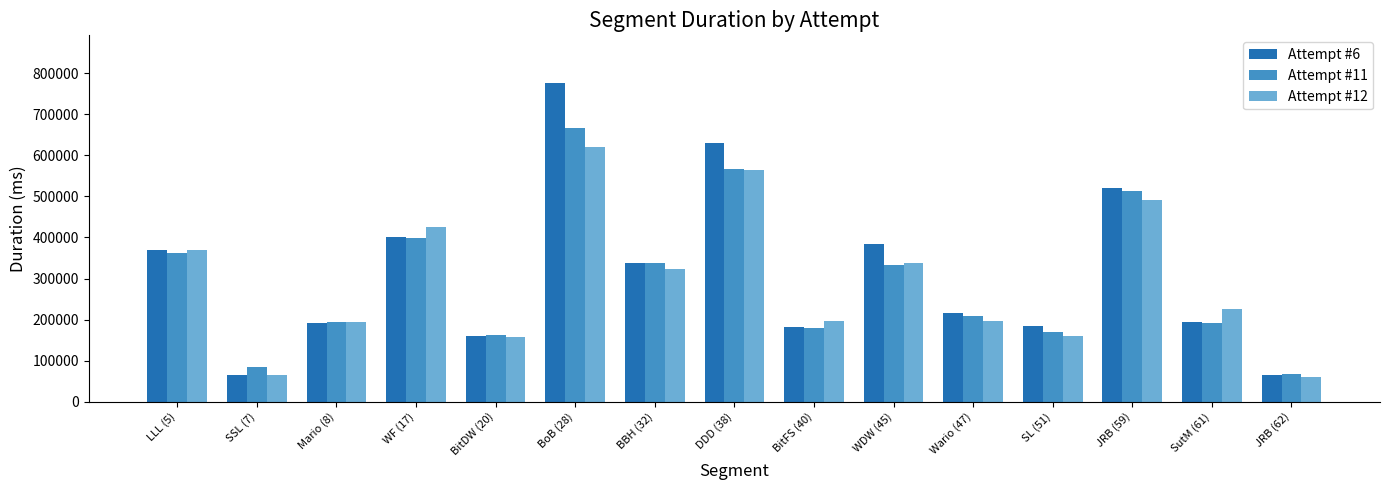

What is the label of the 8th bar from the left?

DDD (38)